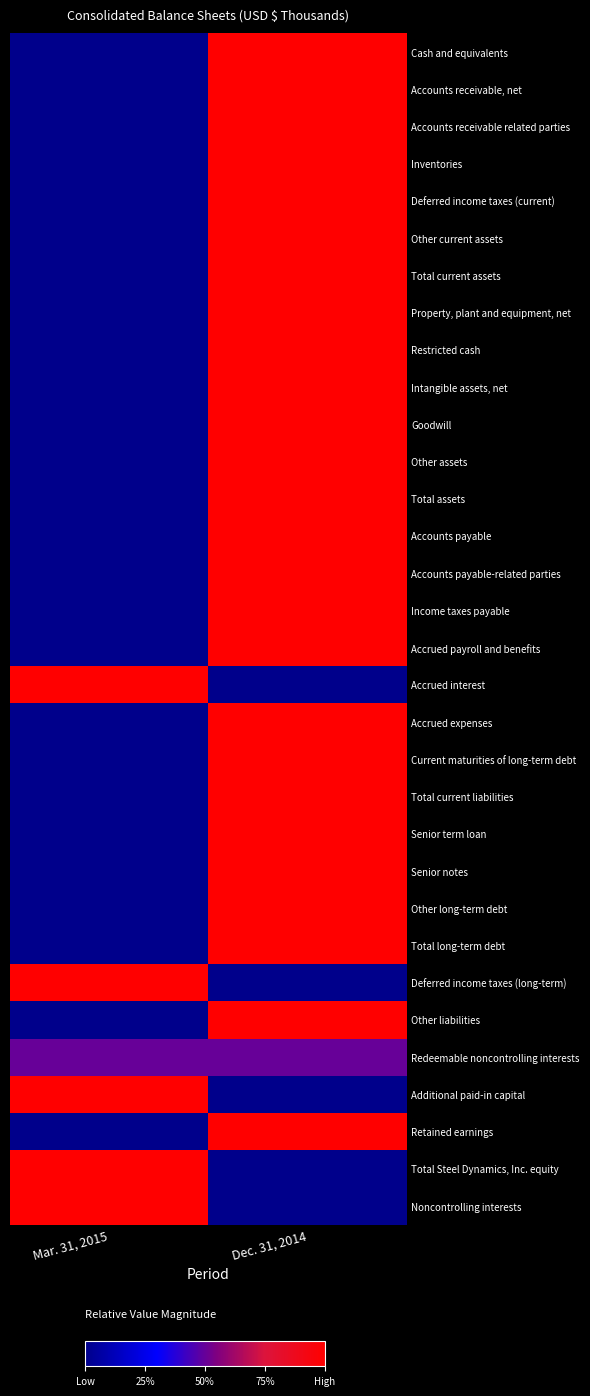

What is the spread (max minus min) of values at Dec. 31, 2014?

1.0